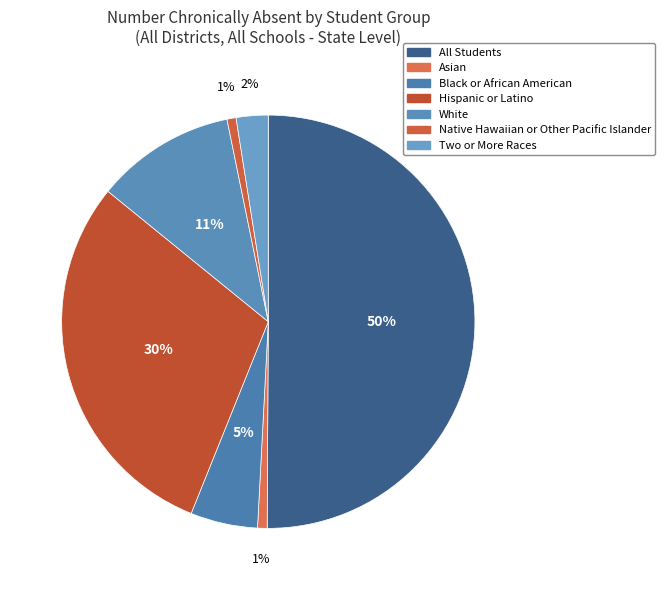

How many slices are in this pie chart?

7